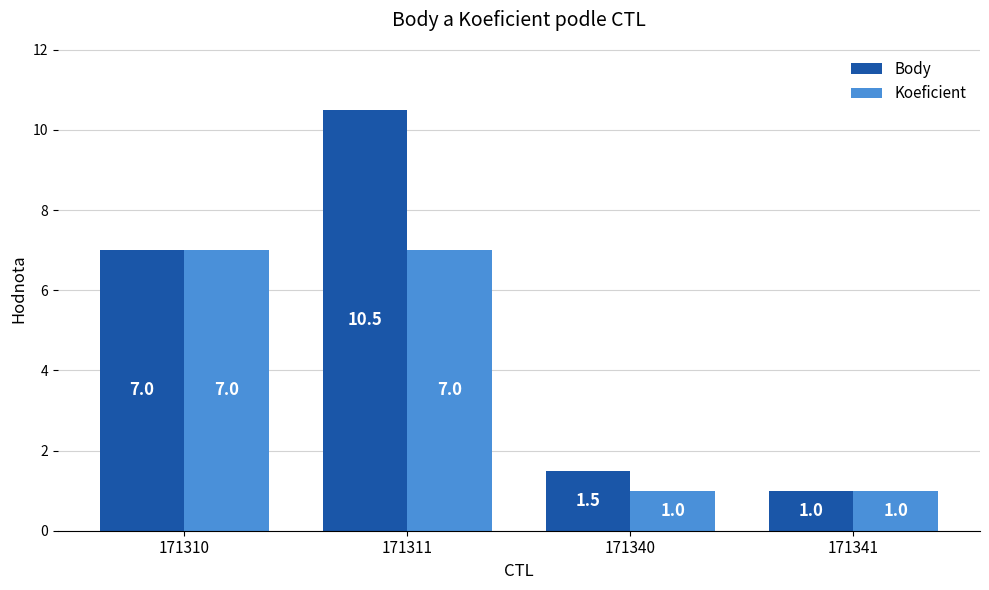

What is the average value of the Body series?

5.0